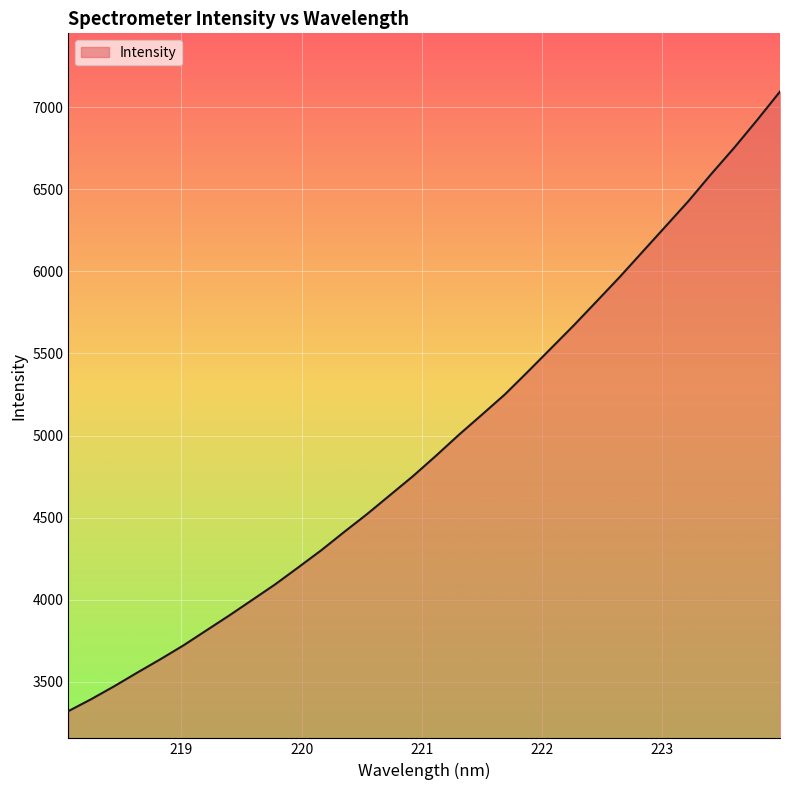

What is the maximum value shown in the chart?

7095.4